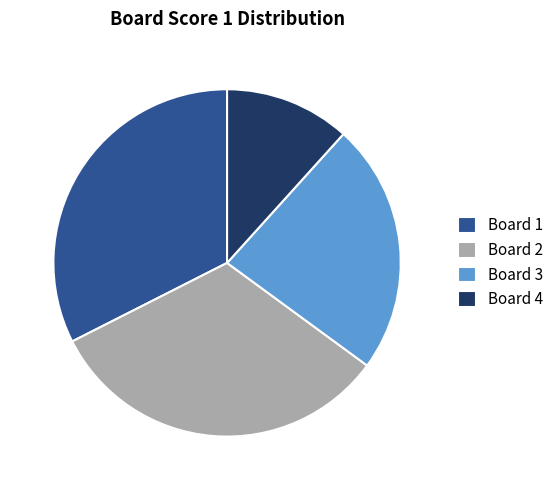

Combined, do Board 1 and Board 3 account for over 50%?

Yes